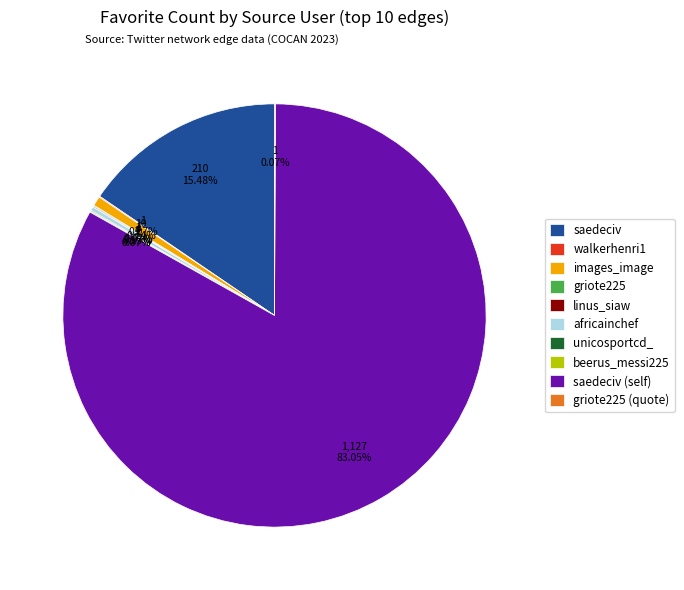

Is saedeciv (self) the majority of the pie?

Yes